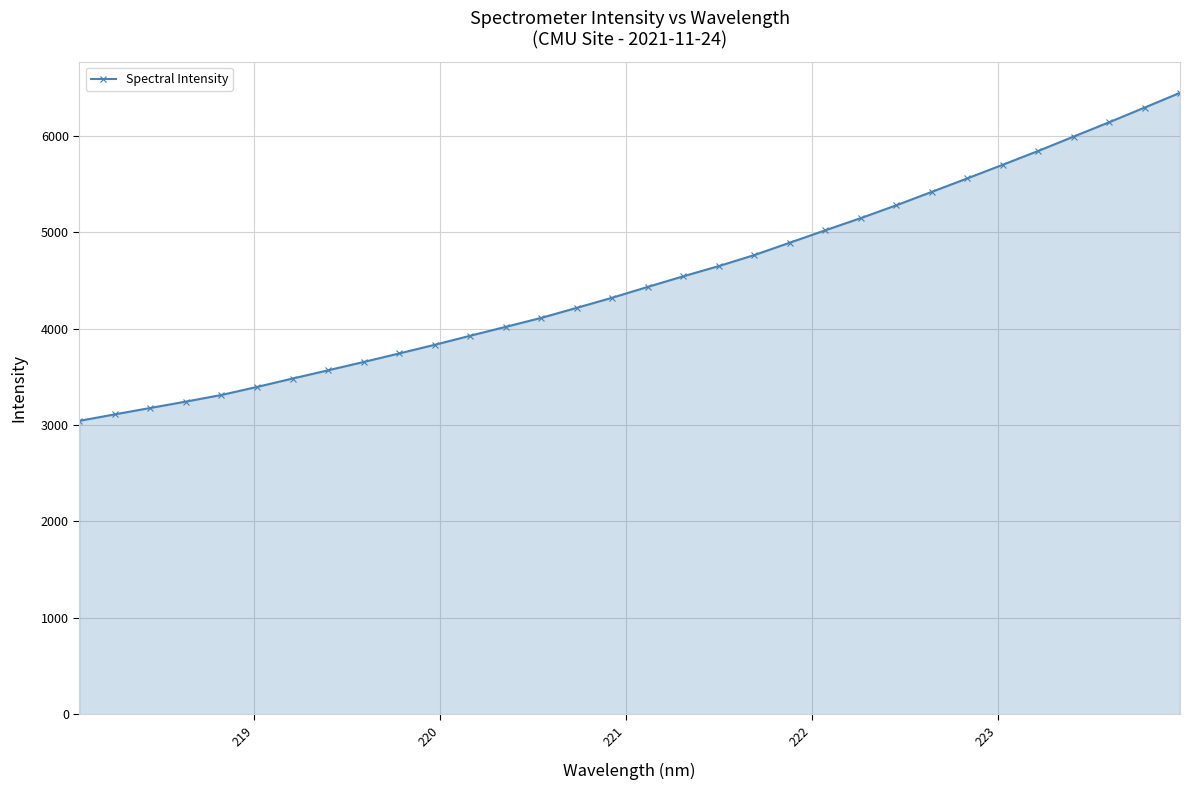

Reading left to right, transcribe all the data shown in this chart.

3042.8	3110.1	3176.8	3242.5	3311.2	3394.4	3481.3	3567.0	3652.9	3741.6	3831.0	3925.1	4017.2	4110.1	4214.0	4319.3	4431.4	4541.1	4646.9	4761.1	4889.4	5017.7	5144.1	5276.9	5416.0	5555.4	5696.9	5840.1	5989.1	6137.5	6289.4	6443.0